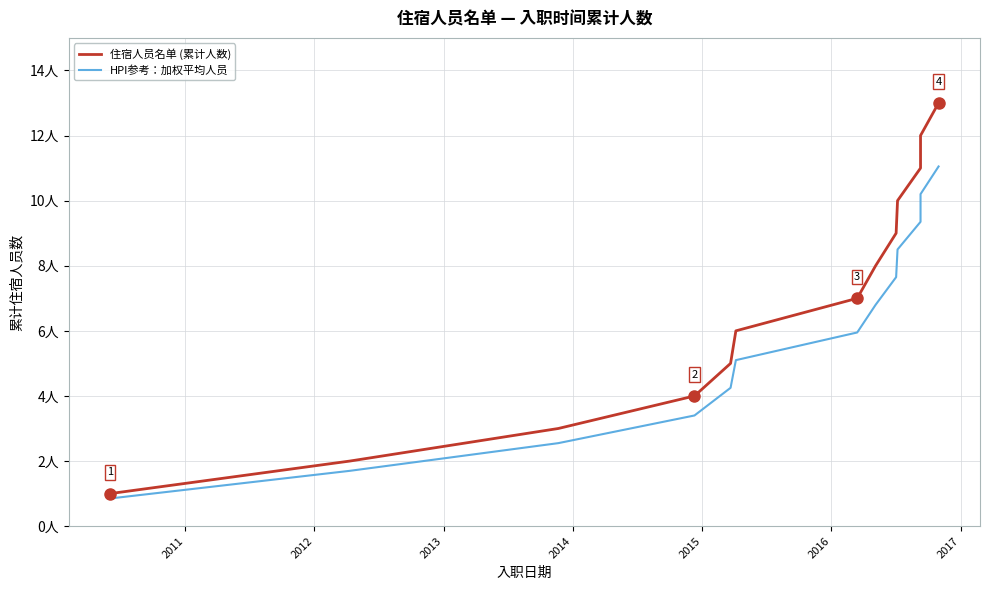

At which label is 住宿人员名单 (累计人数) closest to 7?

2016